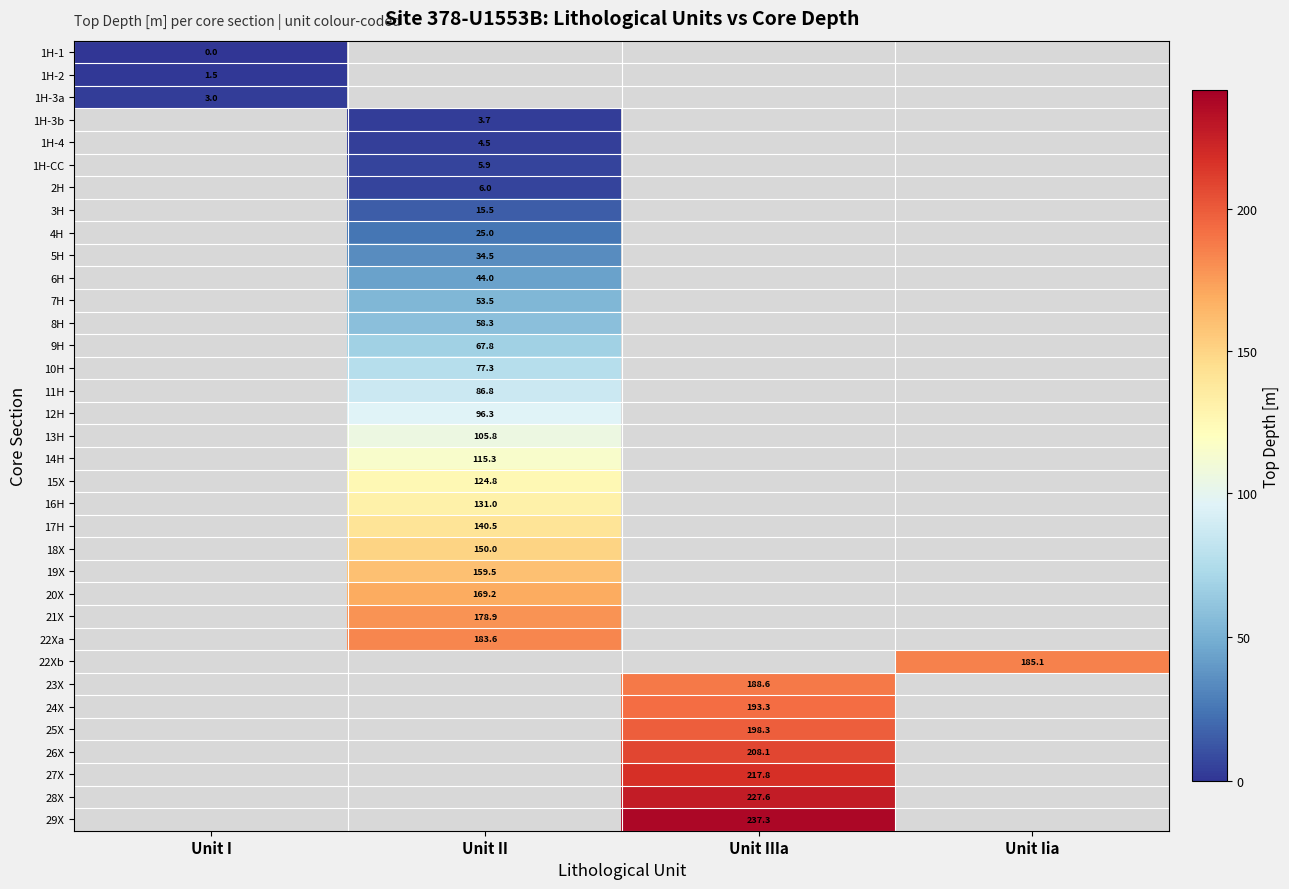

The value of 13H at Unit II is 69.7. True or false?

False